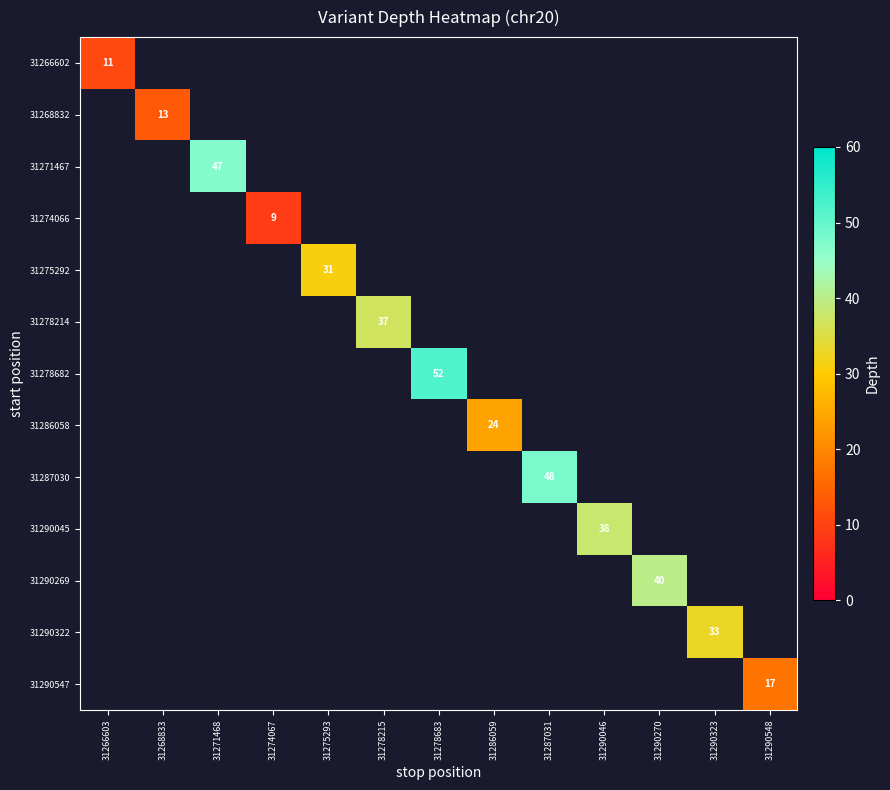

At which category does the chart reach its peak across all series?

31278683